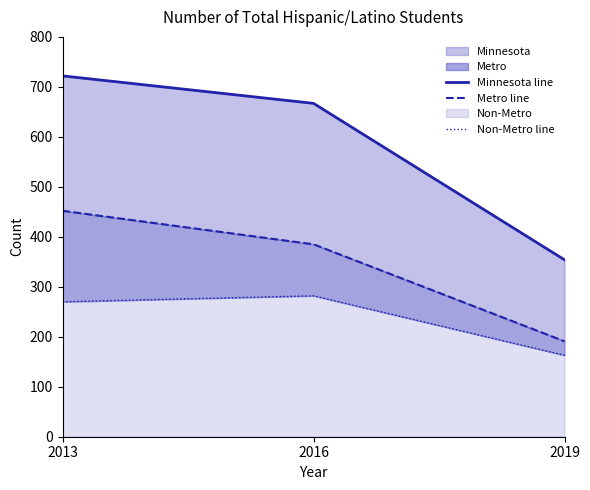

Is it true that Minnesota line equals 1125 at 2016?

False